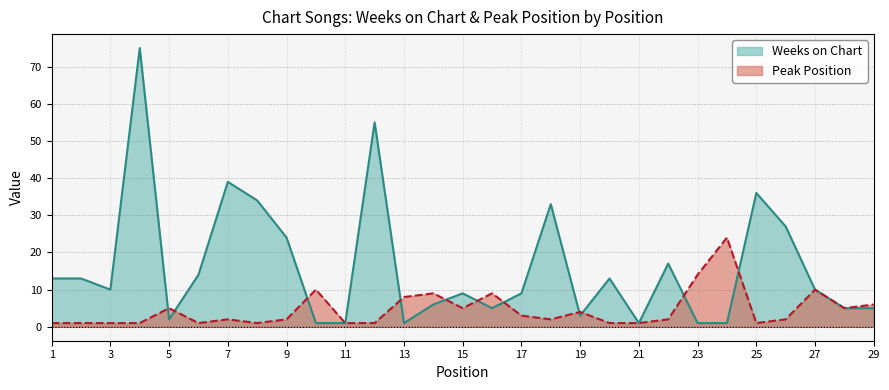

True or false: Peak Position has more than 2 points higher than both neighbors.

True